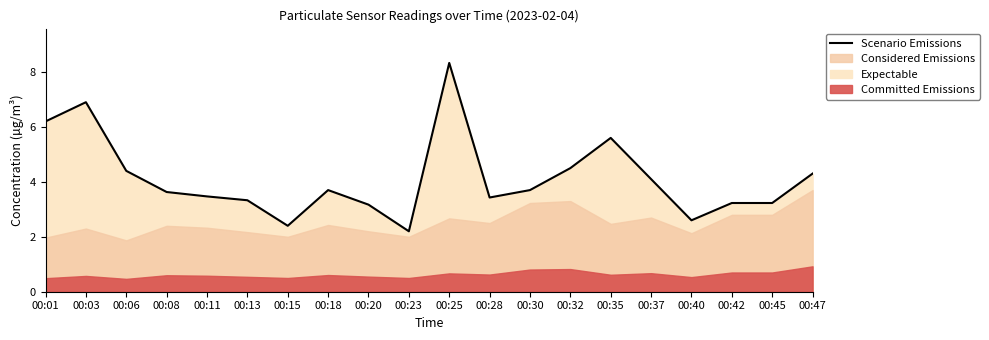

What value does the data have at 00:37?

4.1